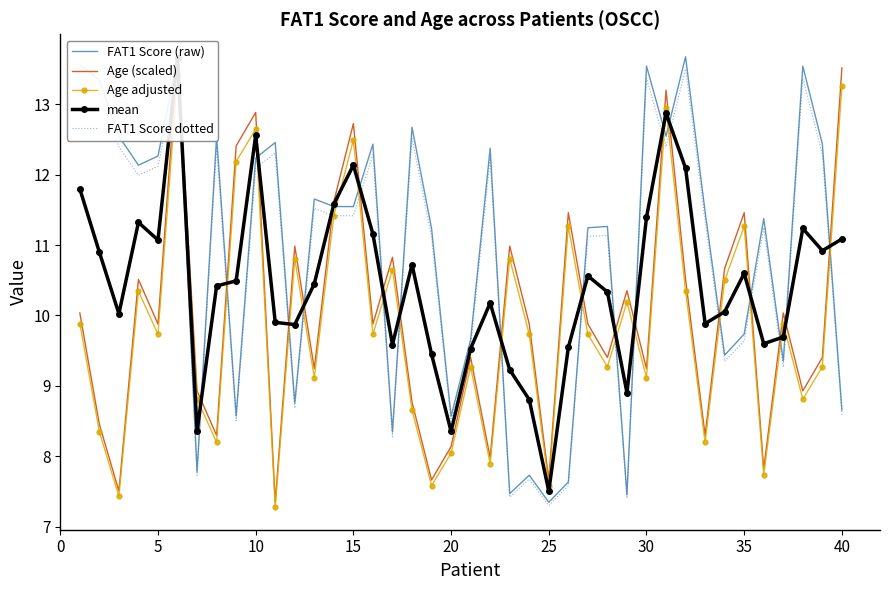

What are all the series names shown in the legend?

FAT1 Score (raw), Age (scaled), Age adjusted, mean, FAT1 Score dotted